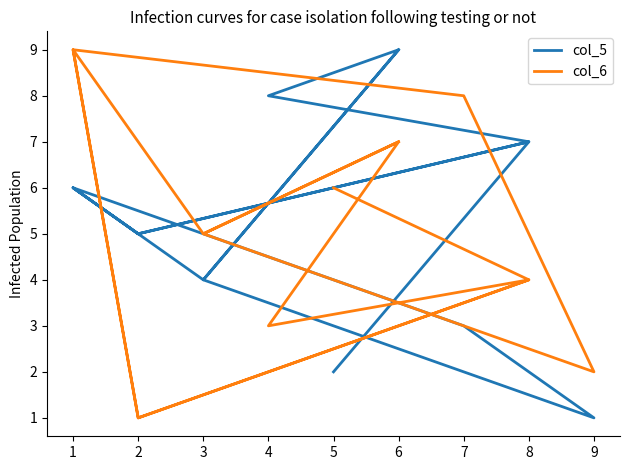

What is the total value across all series at 8?

11